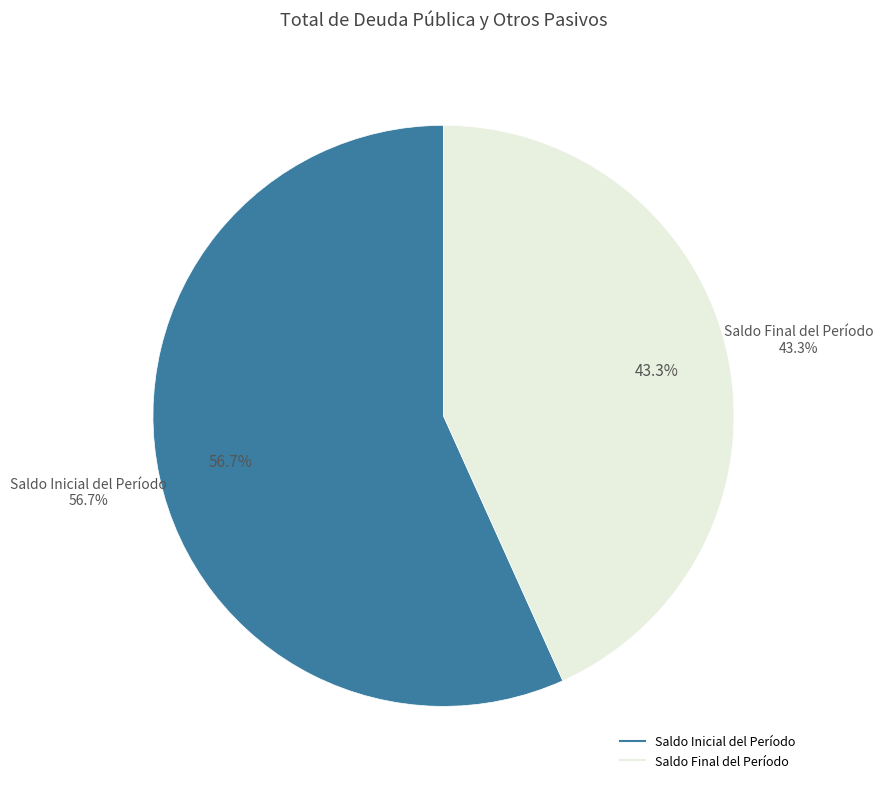

Between Saldo Final del Período and Saldo Inicial del Período, which is larger?

Saldo Inicial del Período